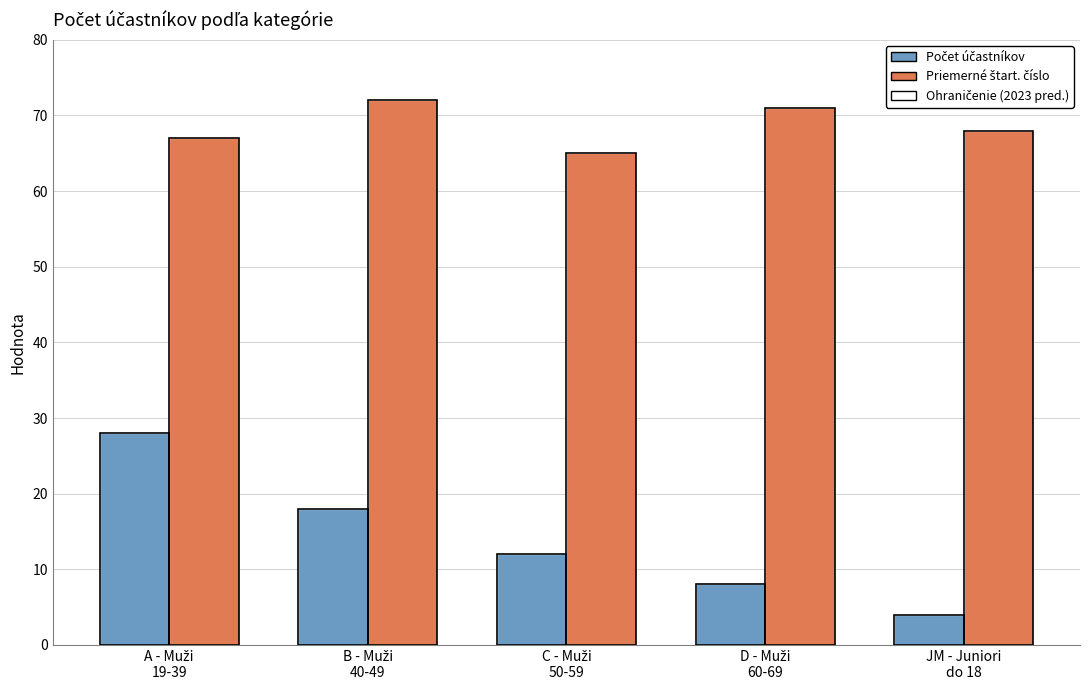

Rank the series by their maximum value, from lowest to highest.

Počet účastníkov, Priemerné štart. číslo